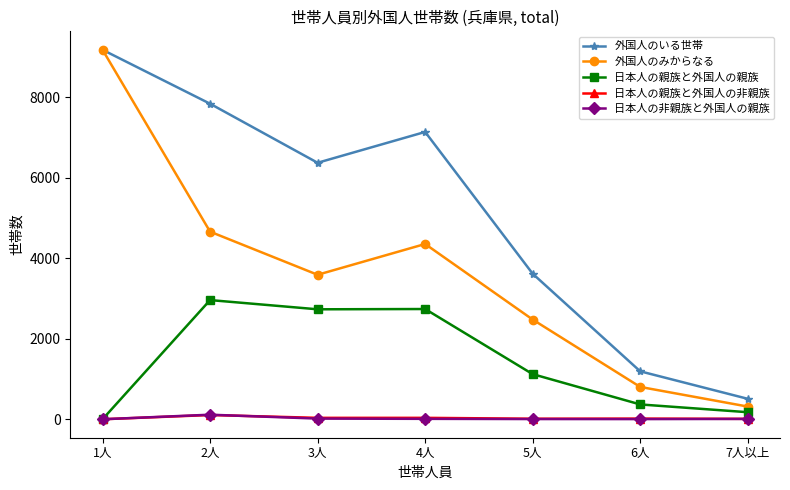

What is the sum of all 日本人の親族と外国人の非親族 values?

214